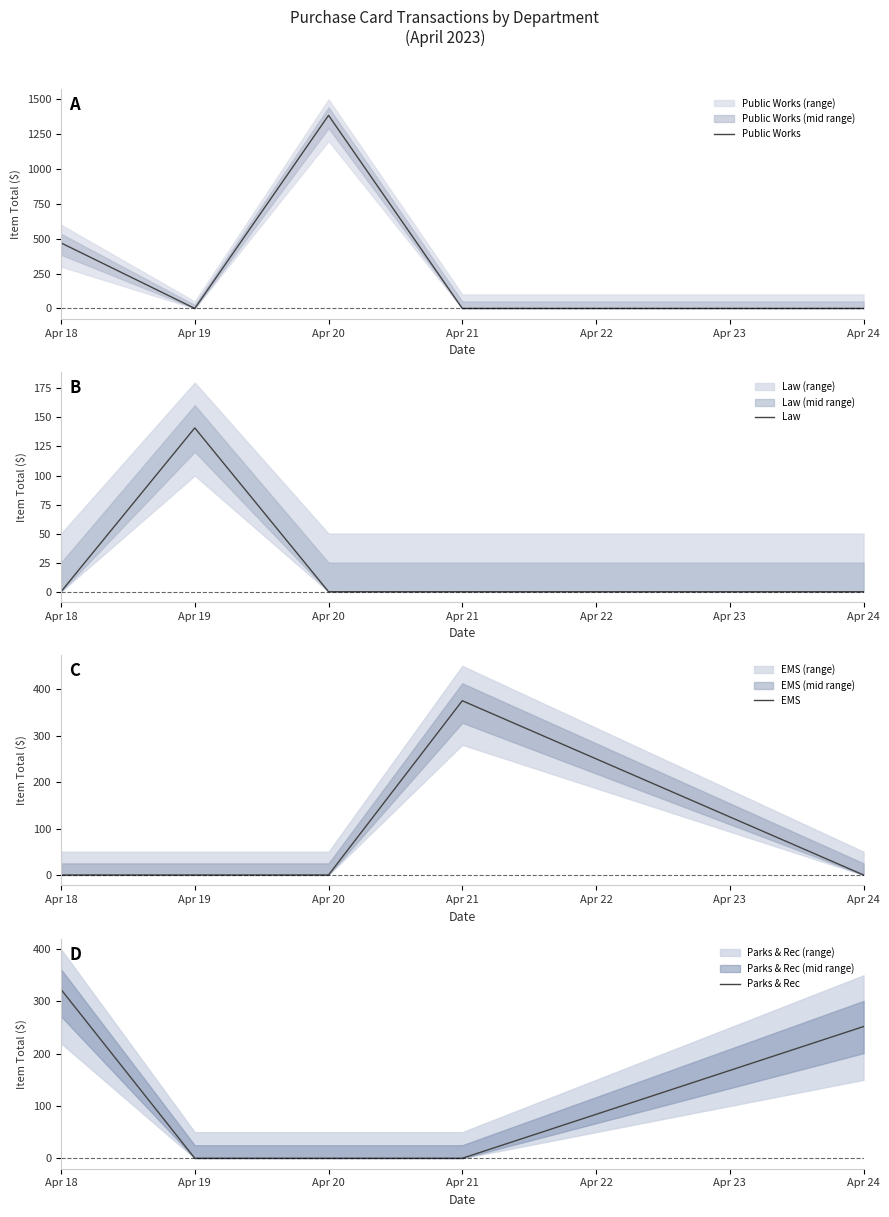

How many Public Works values are between 0 and 470?

4